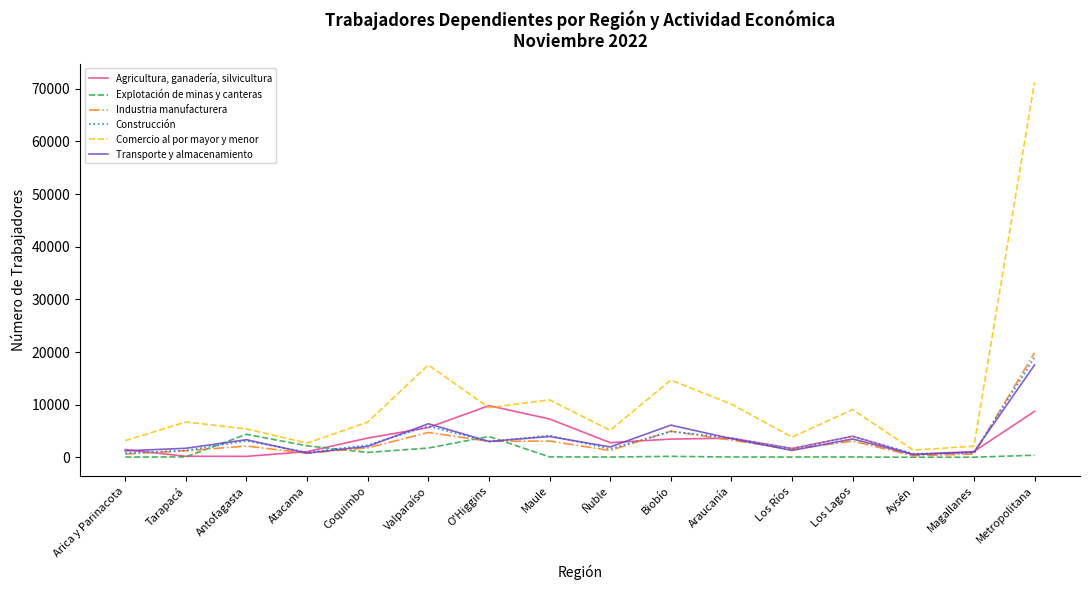

Where is the first local maximum for Comercio al por mayor y menor?

Tarapacá